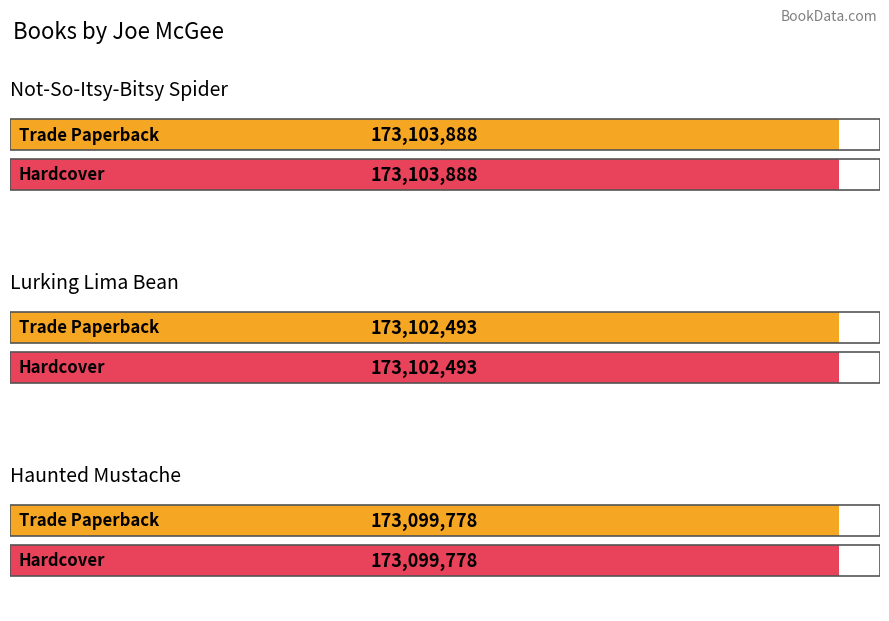

What is the highest value of the Hardcover series?

173103888